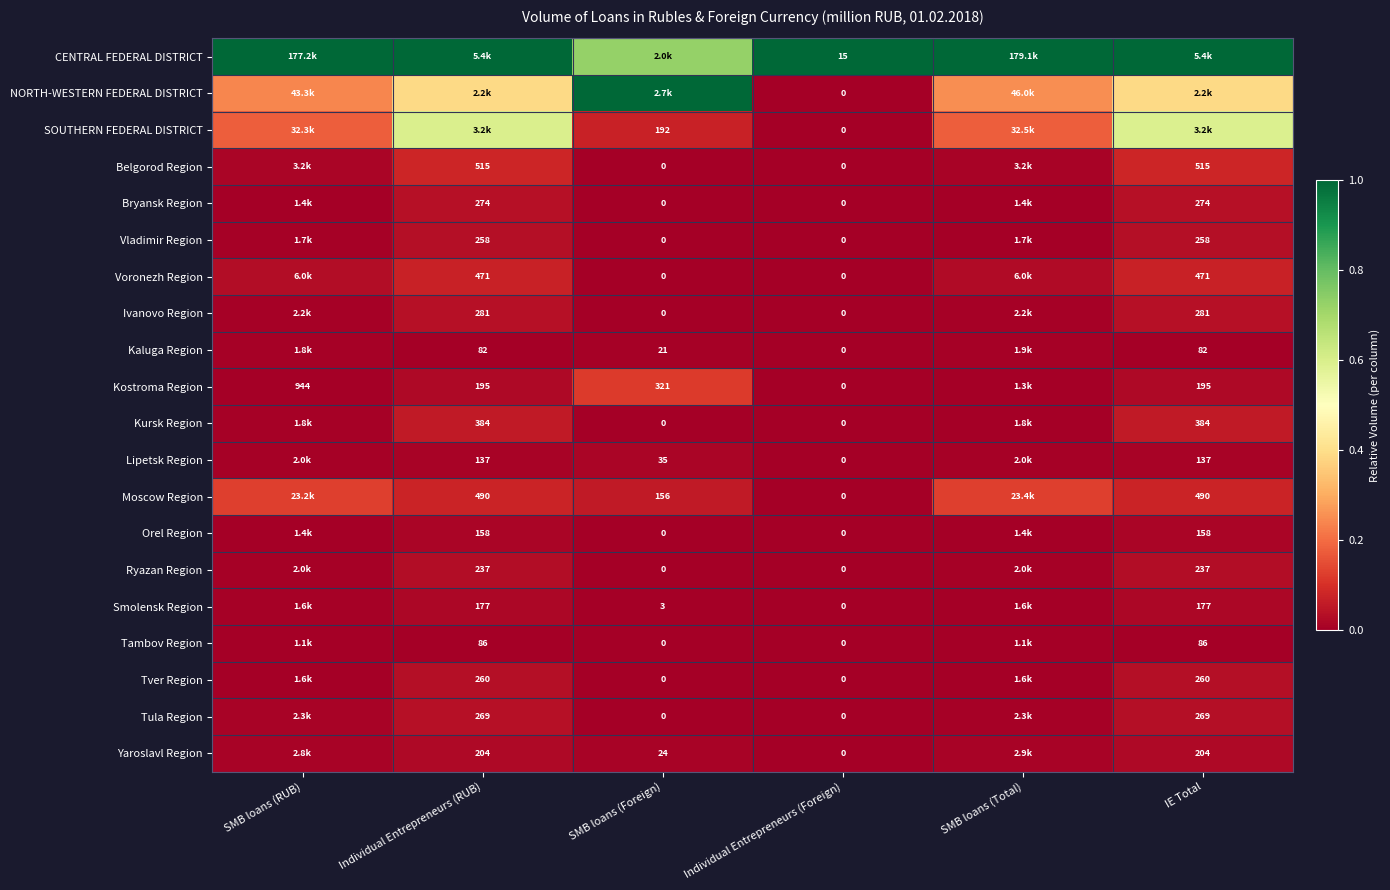

What is the spread (max minus min) of values at Individual Entrepreneurs (Foreign)?

15.0